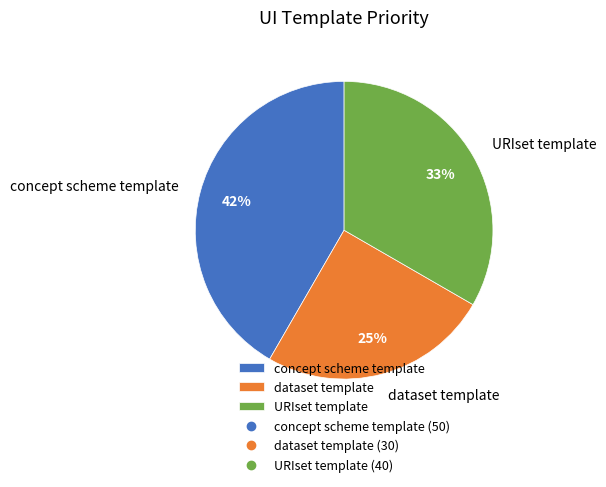

To the nearest percent, what is the difference between the largest and smallest slice percentages?

17%